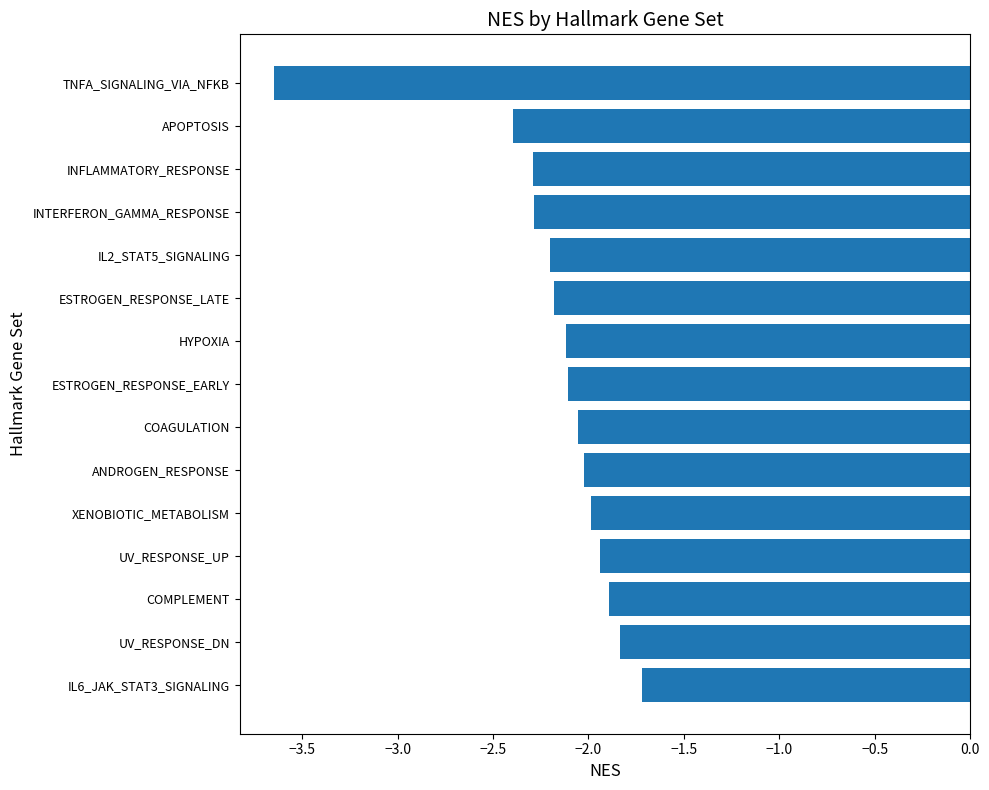

What is the difference between the second highest and minimum values?

1.8